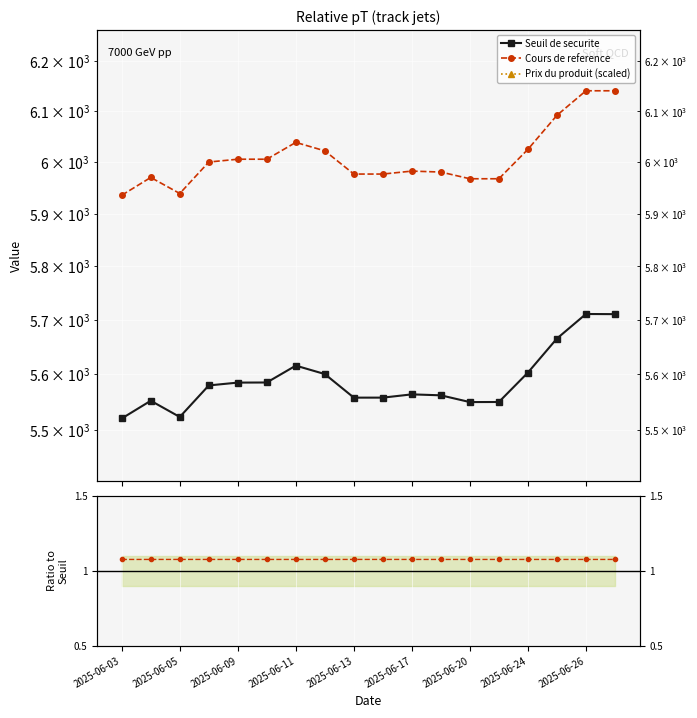

True or false: Prix du produit (scaled) and Seuil de securite intersect in this chart.

False